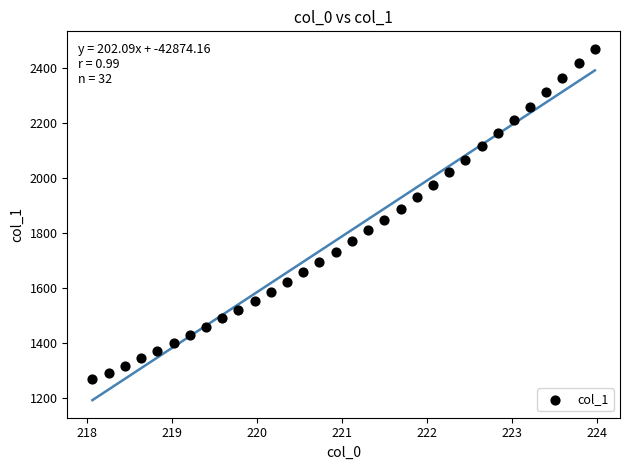

What is the range of Y values (max minus min)?

1198.8